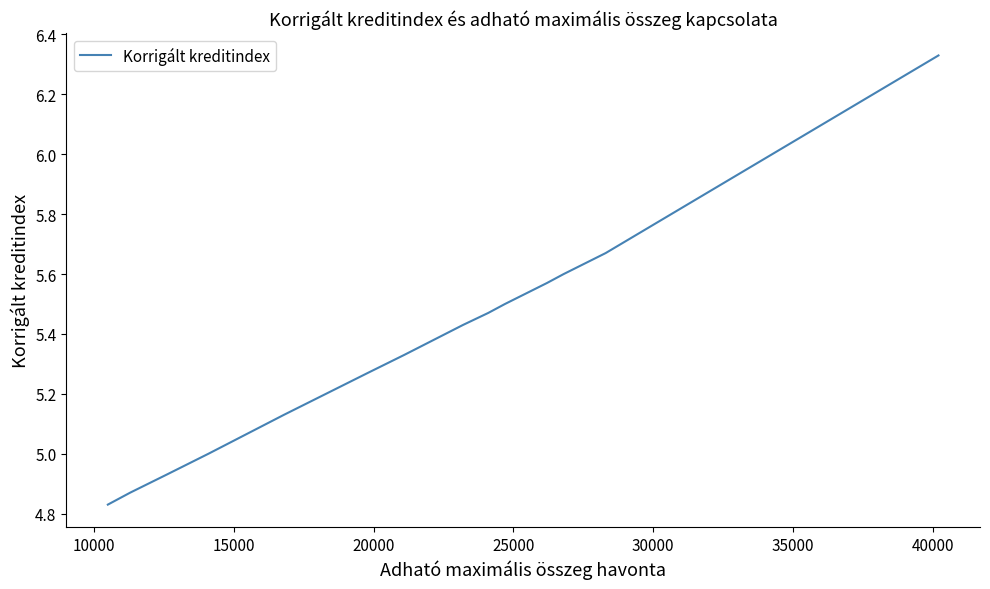

True or false: the data has more than 0 interior local peaks.

False